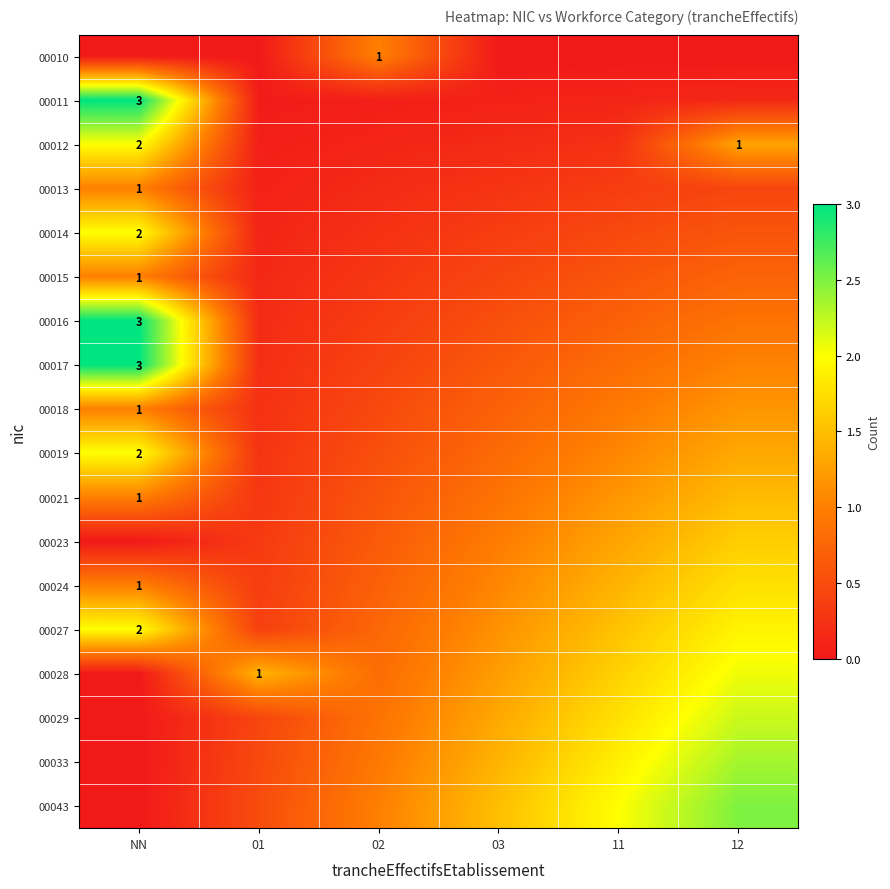

What is the difference between the highest and lowest values at 12?

2.5